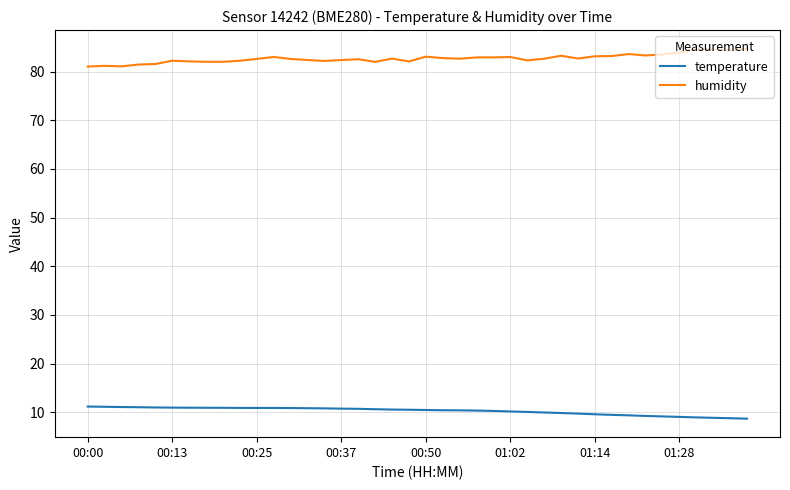

Which series has the largest total across all categories?

humidity